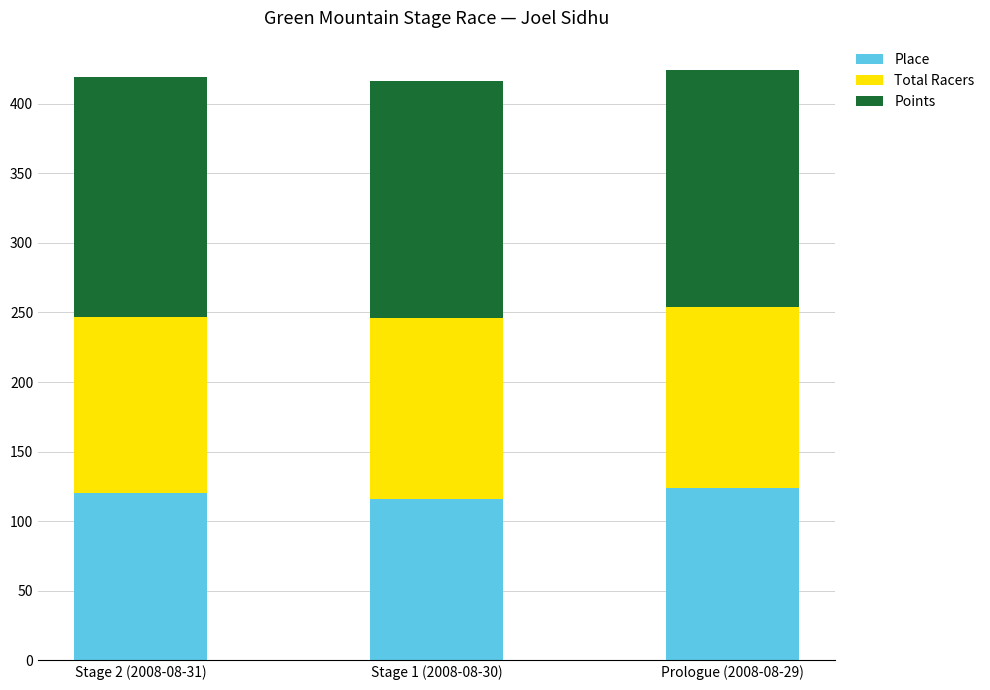

What is the total value across all series at Stage 1 (2008-08-30)?

416.3